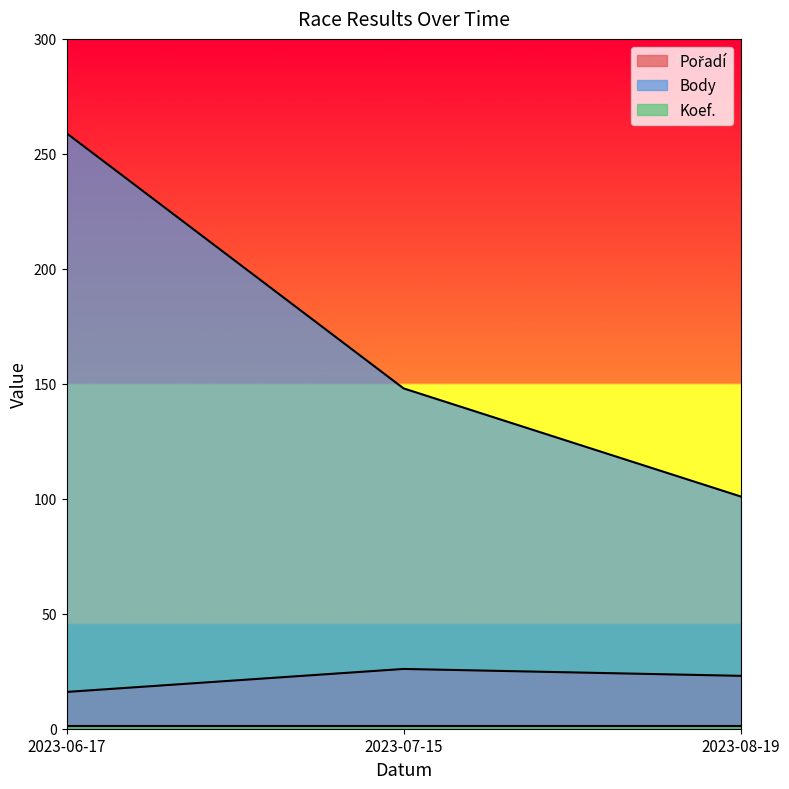

Rank the categories by Body value from highest to lowest.

2023-06-17, 2023-07-15, 2023-08-19